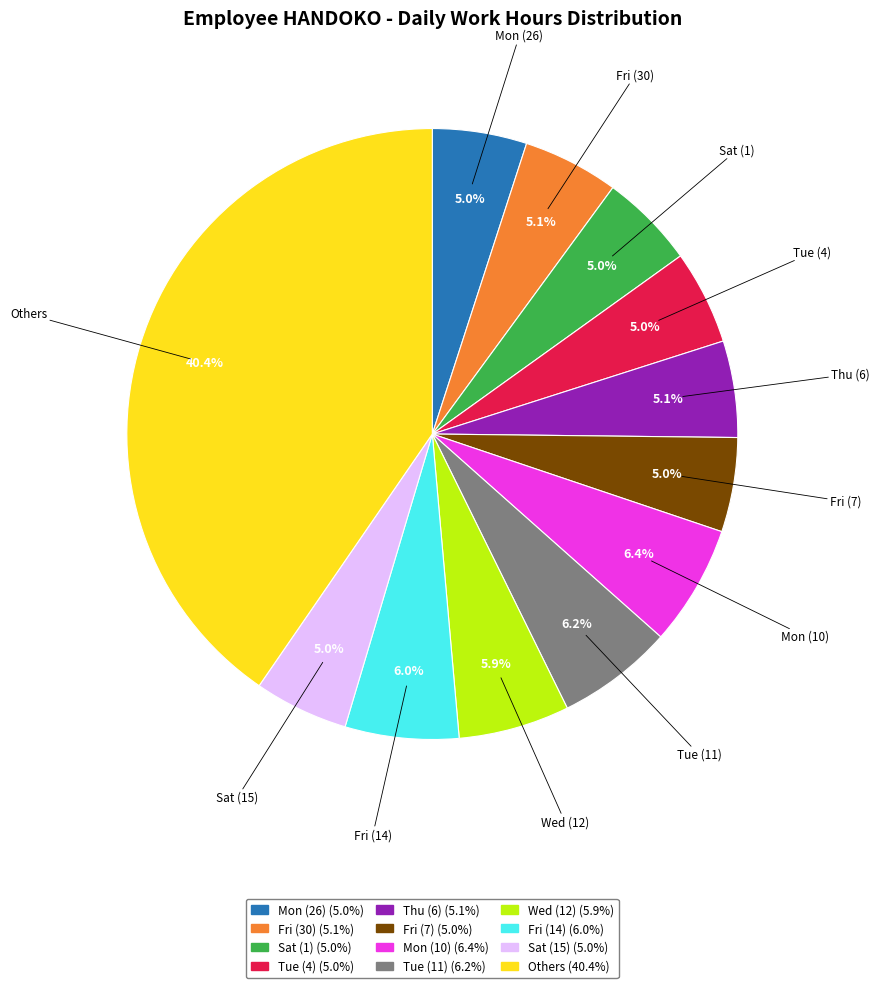

Is there any slice that represents more than half of the pie?

No